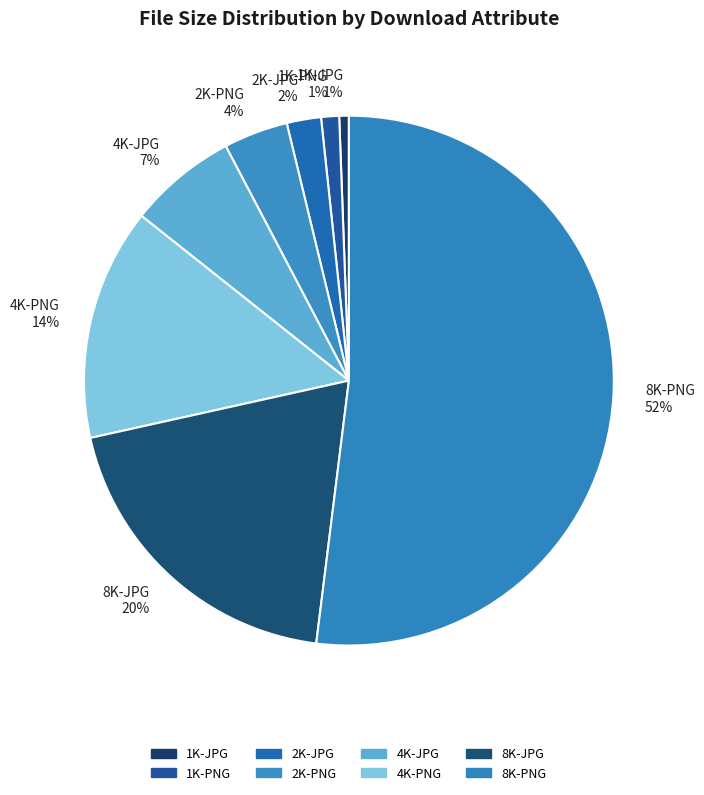

What percentage is the 2K-JPG slice, to the nearest percent?

2%